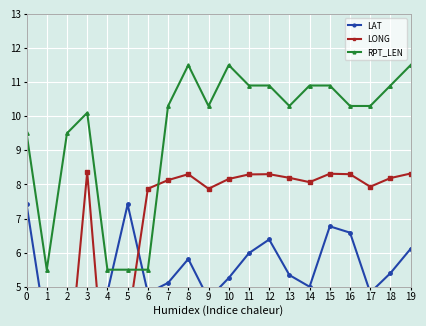

The RPT_LEN series shows 3.1 at 4. True or false?

False